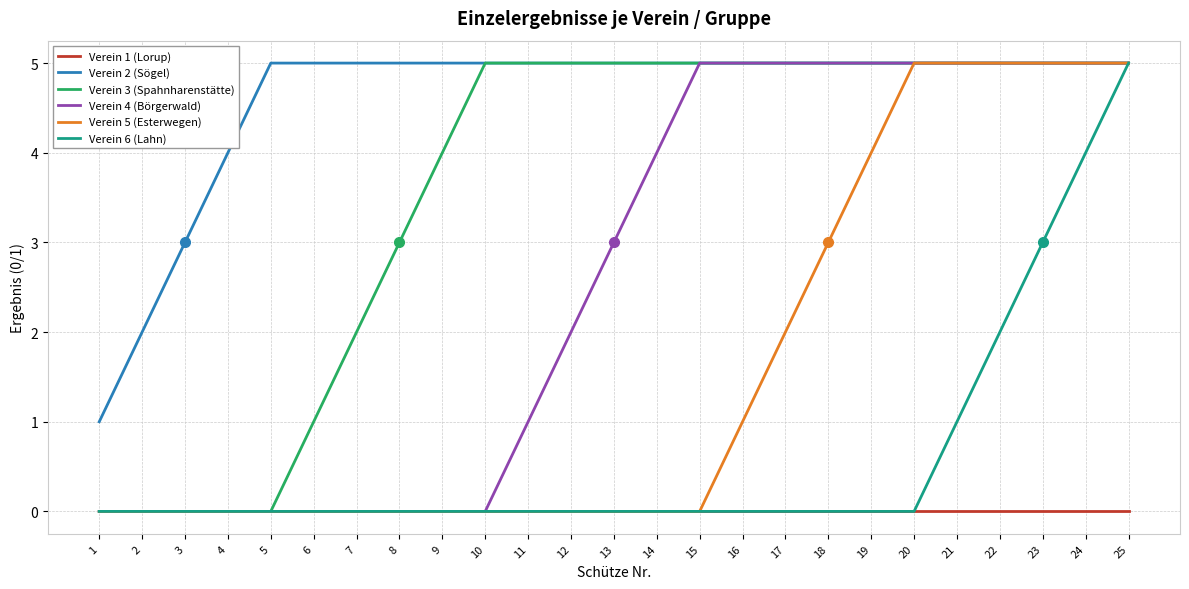

What is the total value across all series at 8?

8